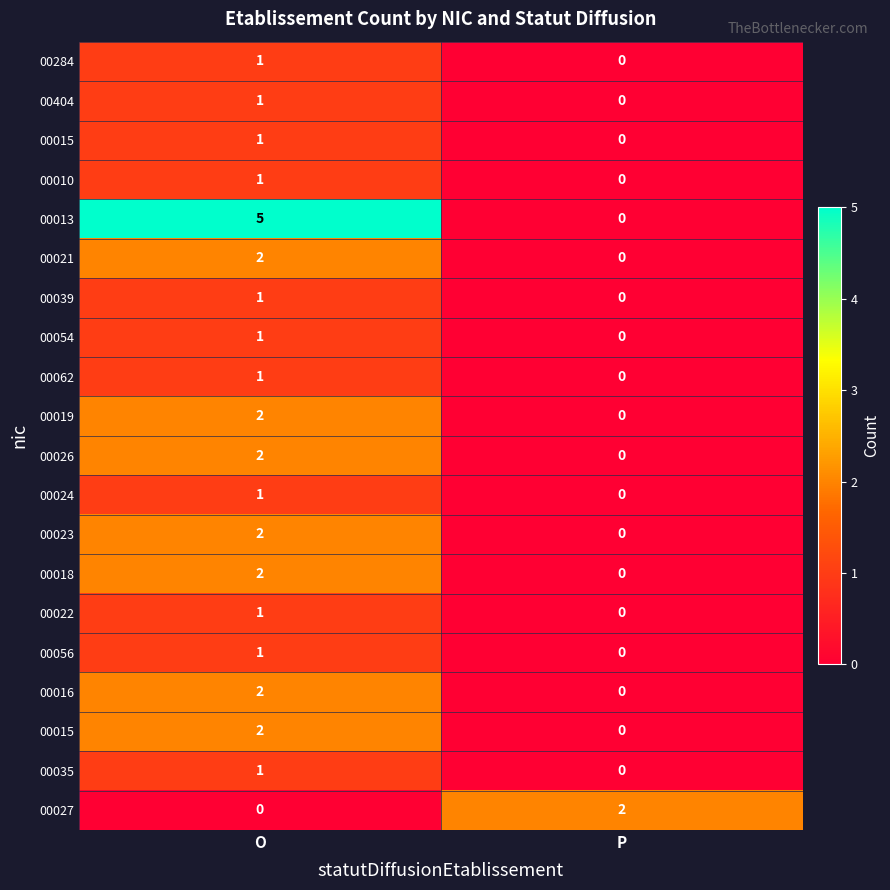

At which category is the sum across all series the highest?

O